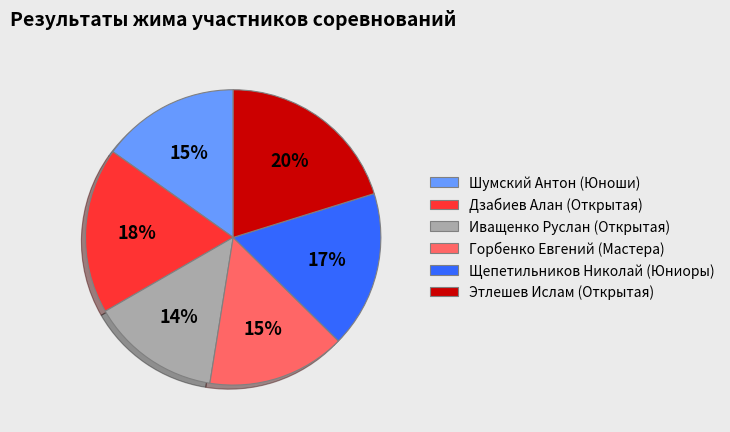

What is the smallest slice in the pie chart?

Иващенко Руслан (Открытая)